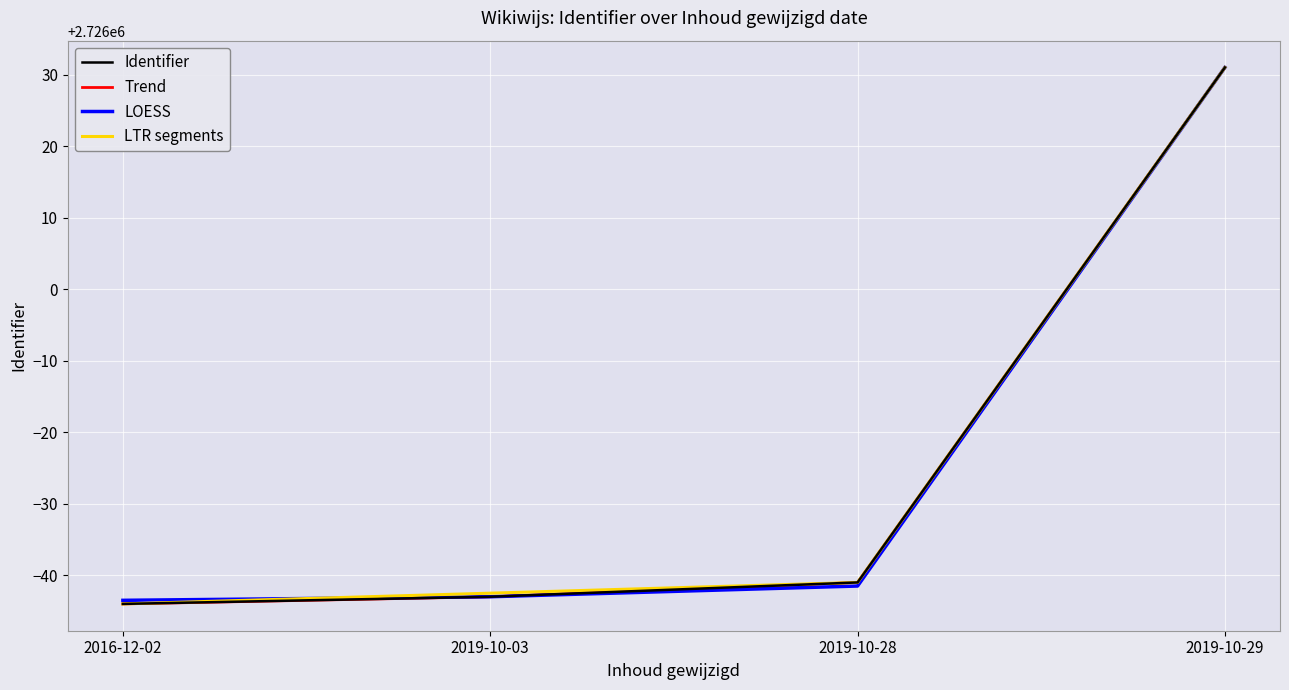

What is the approximate value of LTR segments at 2019-10-29?

2726031.0